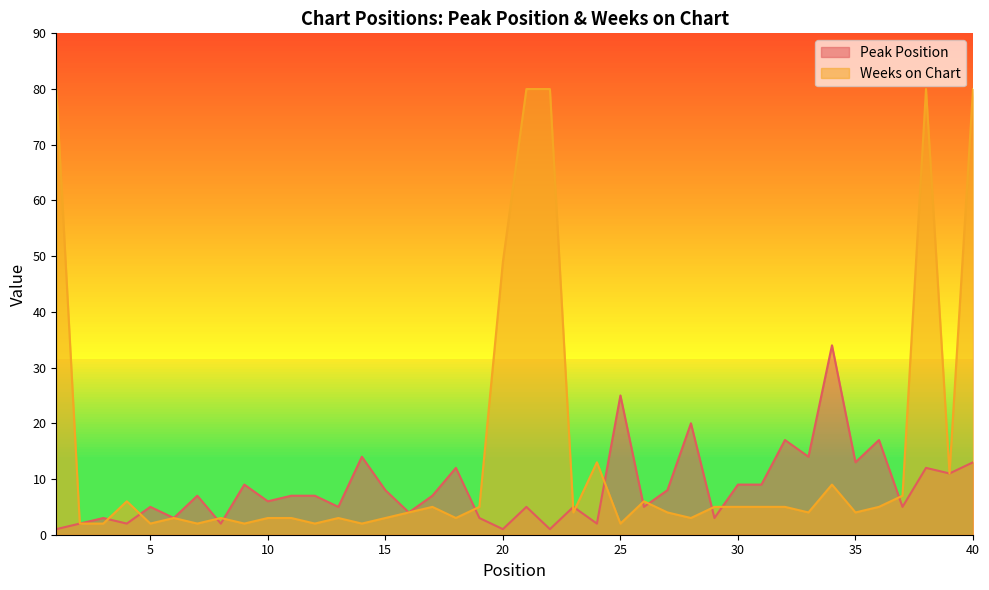

True or false: Peak Position and Weeks on Chart intersect in this chart.

True